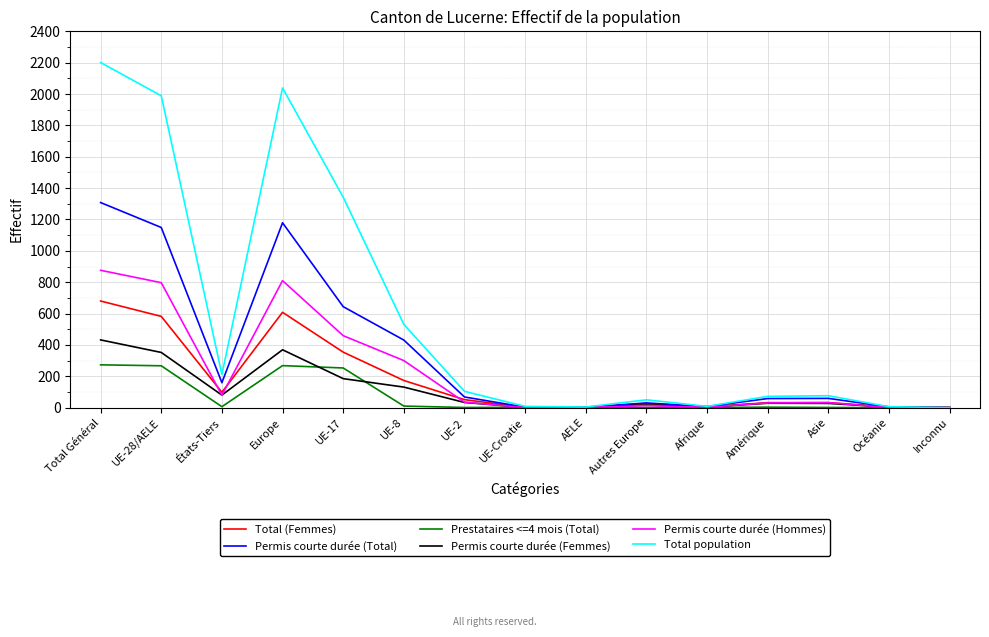

The value of Permis courte durée (Hommes) at UE-8 is 300. True or false?

True